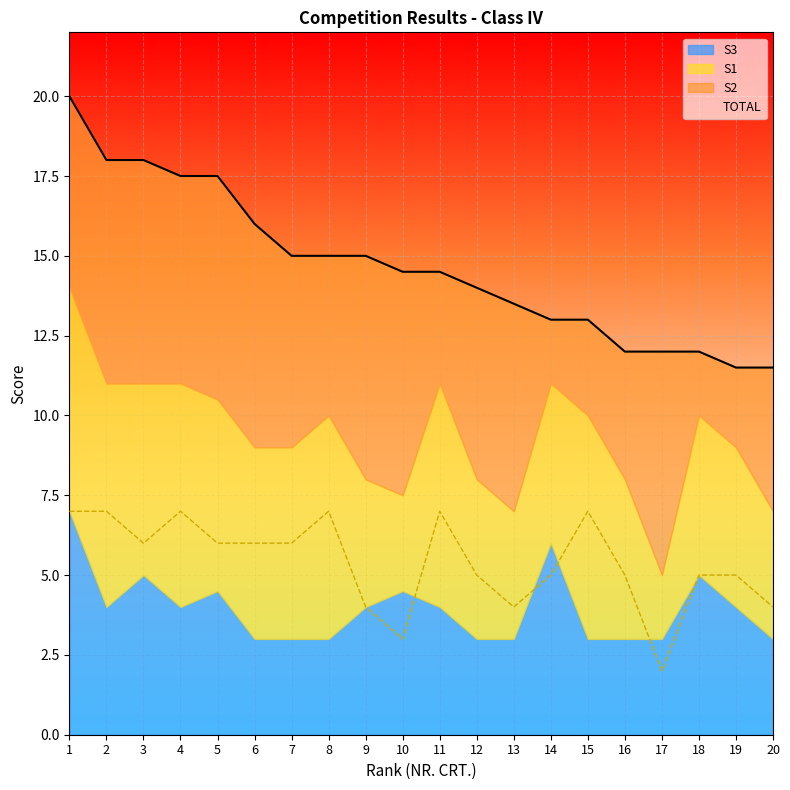

Which series has the widest spread of values?

TOTAL